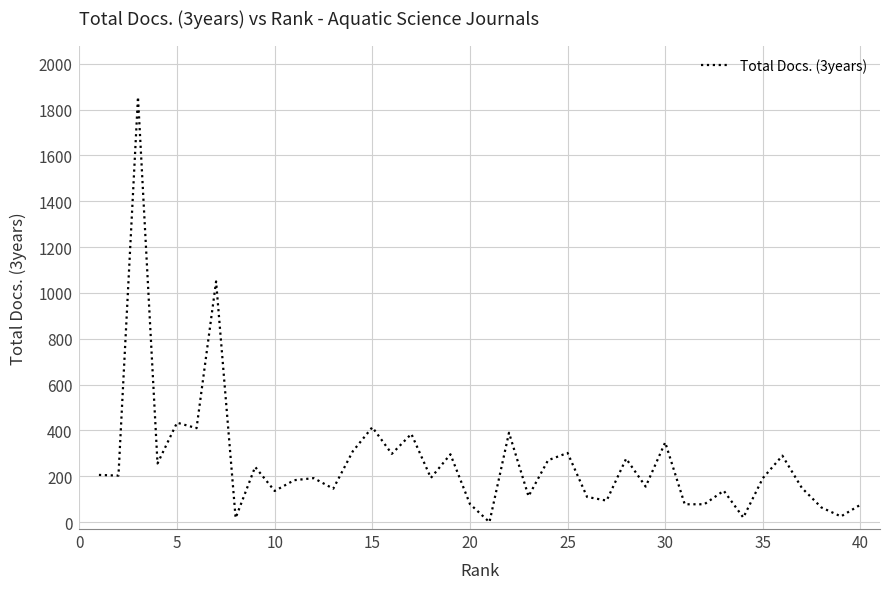

How many lines are shown in the chart?

1